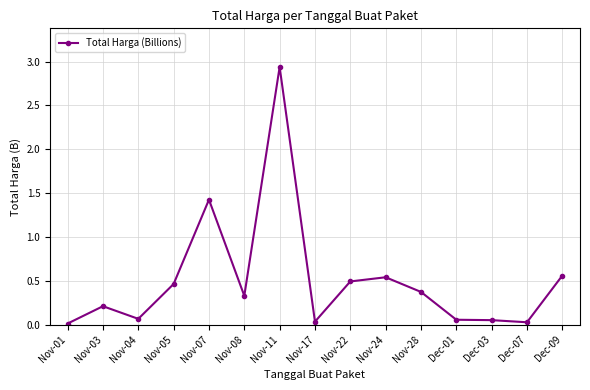

How many lines are shown in the chart?

1